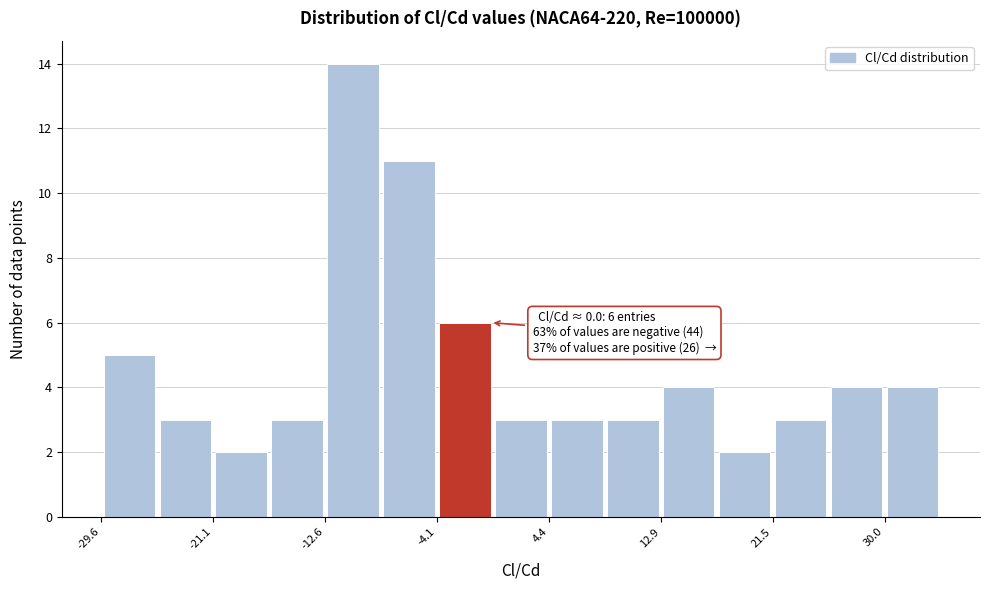

Over which range of the x-axis is the bar tallest?

-13 to -8